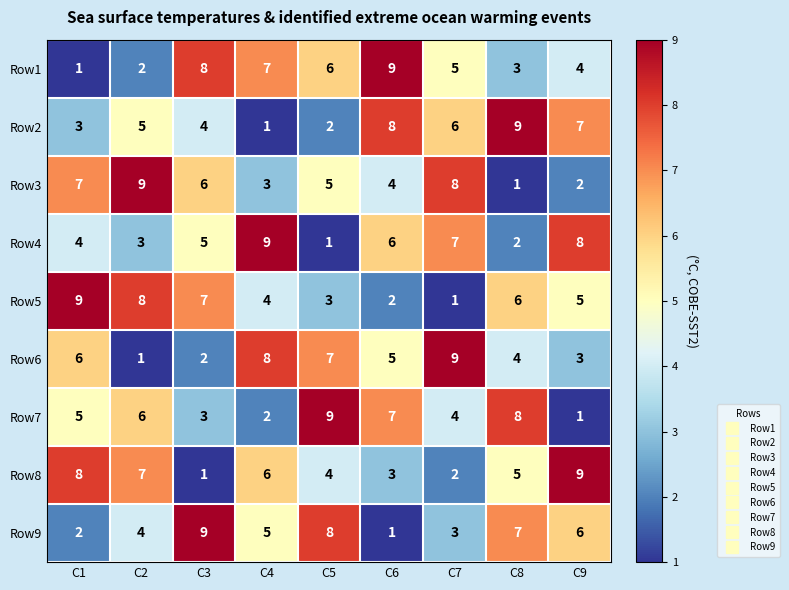

True or false: Row6 has a value of 6 at C4.

False